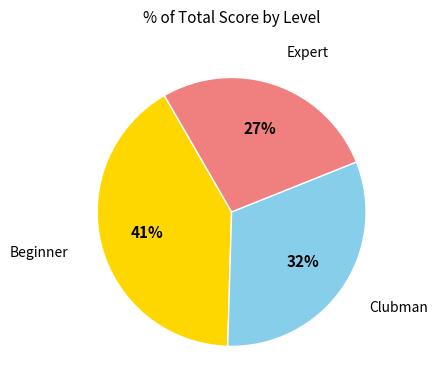

How many segments does this pie chart have?

3